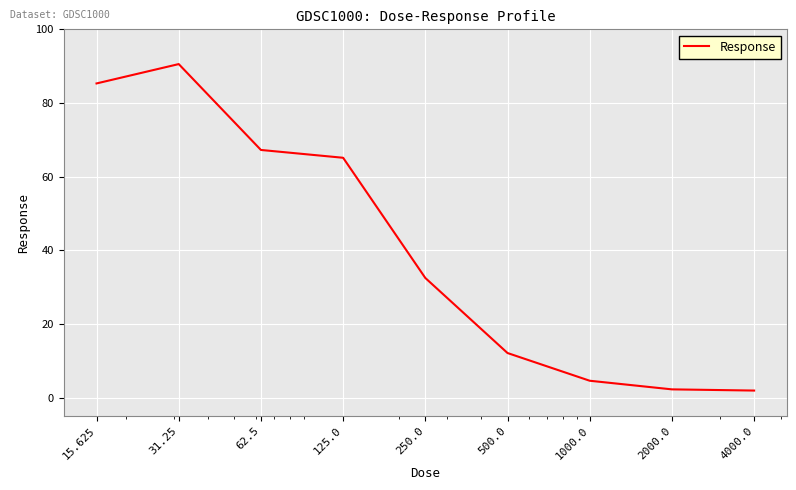

What is the greatest value displayed?

90.6